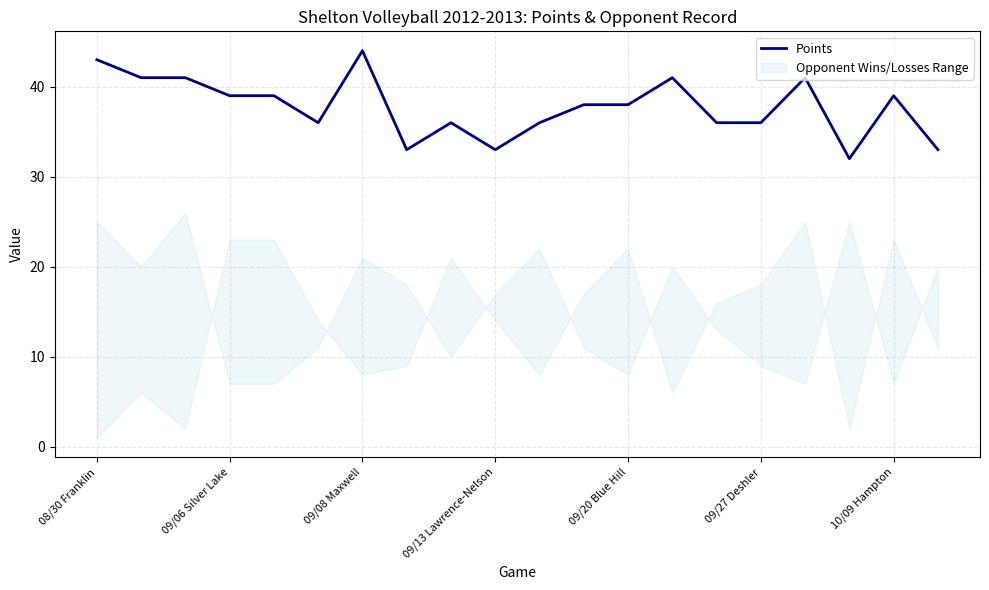

What is the label of the 9th point from the left?

8